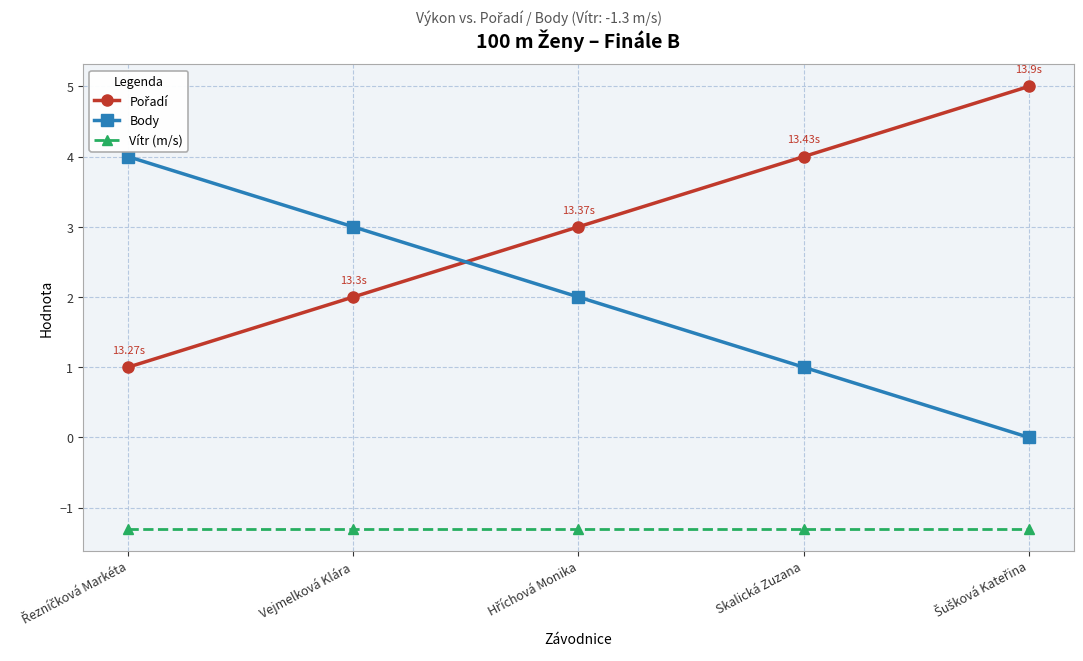

What is the label of the 2nd point from the left?

Vejmelková Klára